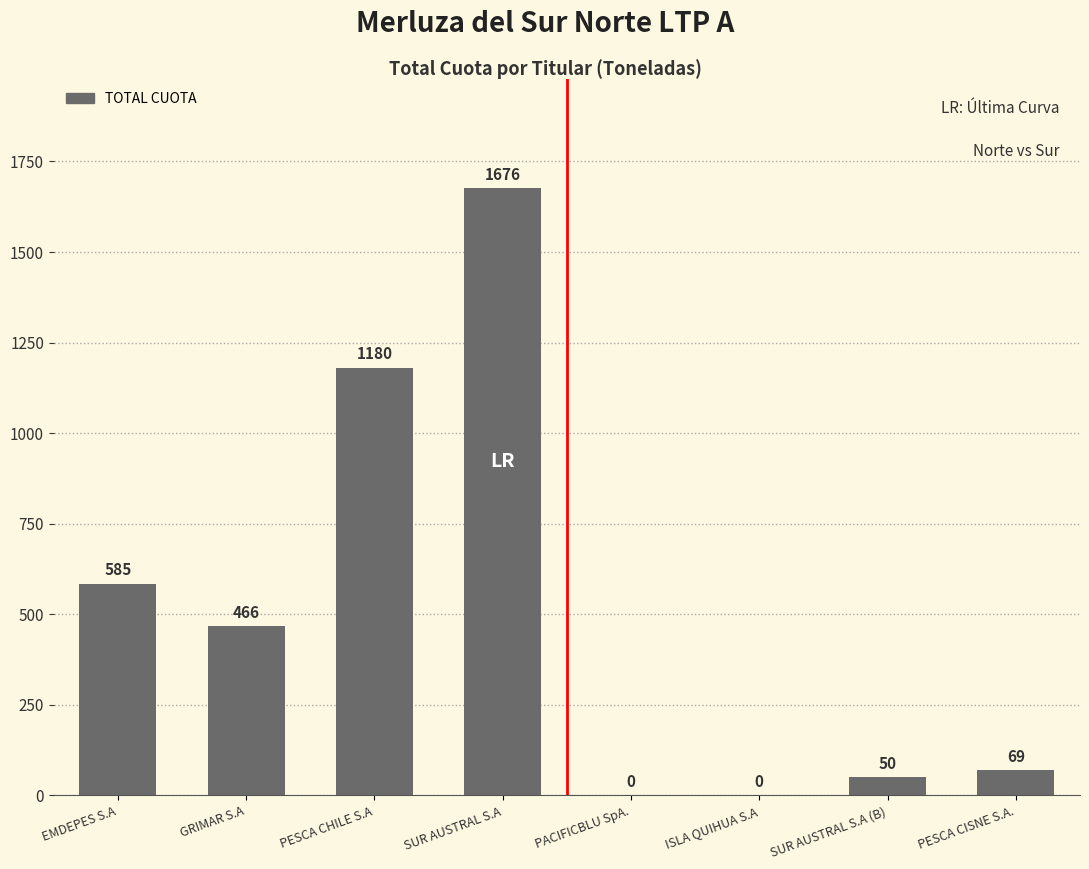

What is the difference between the values at ISLA QUIHUA S.A and PESCA CISNE S.A.?

69.3